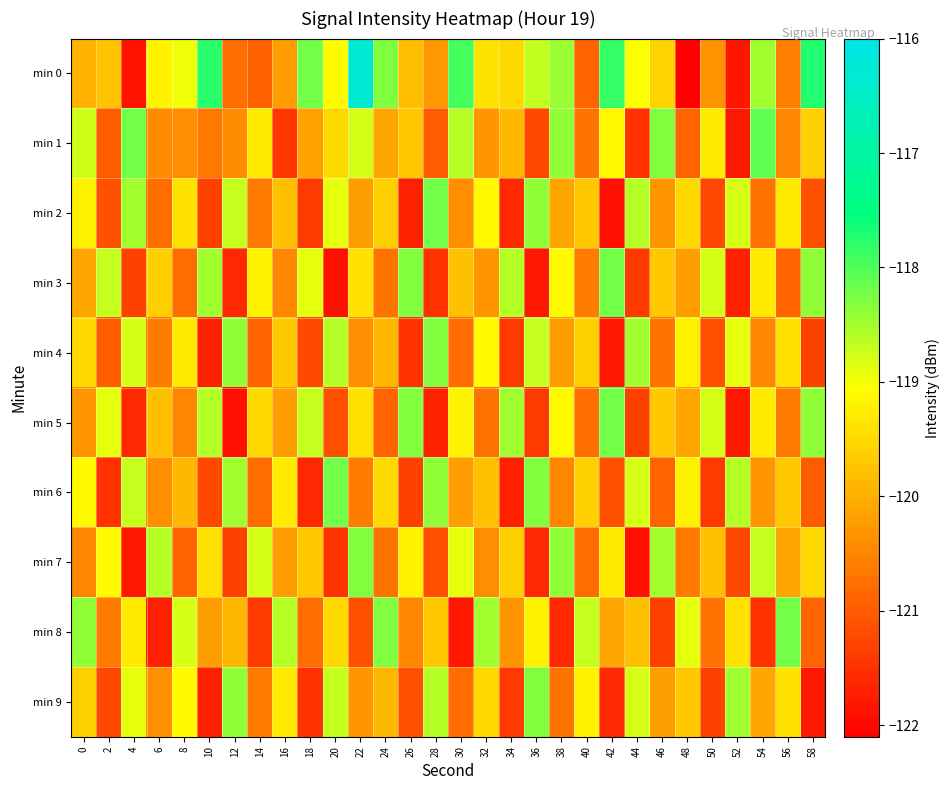

Reading left to right, transcribe all the data shown in this chart.

min 0: 0=-120.0	2=-119.8	4=-121.9	6=-119.2	8=-119.0	10=-117.8	12=-120.8	14=-120.9	16=-120.2	18=-118.2	20=-119.1	22=-116.3	24=-118.3	26=-119.8	28=-120.3	30=-117.9	32=-119.4	34=-119.5	36=-118.7	38=-118.4	40=-120.9	42=-117.9	44=-119.0	46=-119.6	48=-122.1	50=-120.4	52=-121.8	54=-118.5	56=-120.6	58=-117.7
min 1: 0=-118.8	2=-121.0	4=-118.2	6=-120.4	8=-120.4	10=-120.7	12=-120.4	14=-119.3	16=-121.4	18=-120.2	20=-119.5	22=-118.8	24=-120.1	26=-119.7	28=-121.0	30=-118.6	32=-120.3	34=-119.9	36=-121.2	38=-118.4	40=-120.7	42=-119.1	44=-121.5	46=-118.3	48=-120.9	50=-119.3	52=-121.8	54=-118.1	56=-120.5	58=-119.6
min 2: 0=-119.2	2=-121.1	4=-118.5	6=-120.8	8=-119.4	10=-121.3	12=-118.7	14=-120.6	16=-119.8	18=-121.4	20=-118.9	22=-120.2	24=-119.6	26=-121.7	28=-118.2	30=-120.4	32=-119.1	34=-121.6	36=-118.4	38=-120.1	40=-119.7	42=-121.9	44=-118.6	46=-120.3	48=-119.5	50=-121.2	52=-118.8	54=-120.7	56=-119.3	58=-121.1
min 3: 0=-120.1	2=-118.7	4=-121.3	6=-119.6	8=-120.8	10=-118.5	12=-121.6	14=-119.2	16=-120.5	18=-118.9	20=-121.9	22=-119.4	24=-120.7	26=-118.3	28=-121.5	30=-119.8	32=-120.3	34=-118.6	36=-121.8	38=-119.1	40=-120.6	42=-118.2	44=-121.4	46=-119.7	48=-120.2	50=-118.8	52=-121.7	54=-119.3	56=-120.9	58=-118.4
min 4: 0=-119.5	2=-121.0	4=-118.8	6=-120.6	8=-119.3	10=-121.7	12=-118.4	14=-120.9	16=-119.7	18=-121.2	20=-118.6	22=-120.4	24=-119.9	26=-121.5	28=-118.3	30=-120.8	32=-119.1	34=-121.4	36=-118.7	38=-120.2	40=-119.6	42=-121.8	44=-118.5	46=-120.7	48=-119.2	50=-121.1	52=-118.9	54=-120.5	56=-119.4	58=-121.3
min 5: 0=-120.3	2=-118.9	4=-121.6	6=-119.8	8=-120.5	10=-118.6	12=-121.9	14=-119.5	16=-120.2	18=-118.7	20=-121.1	22=-119.4	24=-120.9	26=-118.3	28=-121.7	30=-119.2	32=-120.7	34=-118.5	36=-121.4	38=-119.1	40=-120.8	42=-118.2	44=-121.3	46=-119.7	48=-120.1	50=-118.8	52=-121.8	54=-119.3	56=-120.6	58=-118.4
min 6: 0=-119.1	2=-121.5	4=-118.7	6=-120.4	8=-119.9	10=-121.2	12=-118.5	14=-120.8	16=-119.3	18=-121.6	20=-118.2	22=-120.6	24=-119.5	26=-121.3	28=-118.4	30=-120.2	32=-119.8	34=-121.7	36=-118.3	38=-120.5	40=-119.6	42=-121.1	44=-118.8	46=-120.9	48=-119.2	50=-121.4	52=-118.6	54=-120.3	56=-119.7	58=-121.0
min 7: 0=-120.5	2=-119.1	4=-121.8	6=-118.6	8=-120.9	10=-119.4	12=-121.3	14=-118.8	16=-120.2	18=-119.7	20=-121.5	22=-118.3	24=-120.7	26=-119.2	28=-121.1	30=-118.9	32=-120.4	34=-119.6	36=-121.6	38=-118.4	40=-120.8	42=-119.3	44=-121.9	46=-118.5	48=-120.6	50=-119.8	52=-121.2	54=-118.7	56=-120.1	58=-119.5
min 8: 0=-118.4	2=-120.6	4=-119.3	6=-121.7	8=-118.8	10=-120.2	12=-119.9	14=-121.4	16=-118.6	18=-120.8	20=-119.5	22=-121.1	24=-118.3	26=-120.5	28=-119.7	30=-121.8	32=-118.5	34=-120.3	36=-119.2	38=-121.6	40=-118.7	42=-120.1	44=-119.8	46=-121.3	48=-118.9	50=-120.7	52=-119.4	54=-121.5	56=-118.2	58=-120.9
min 9: 0=-119.6	2=-121.2	4=-118.9	6=-120.4	8=-119.1	10=-121.7	12=-118.4	14=-120.6	16=-119.3	18=-121.5	20=-118.7	22=-120.3	24=-119.9	26=-121.1	28=-118.6	30=-120.8	32=-119.5	34=-121.4	36=-118.3	38=-120.7	40=-119.2	42=-121.6	44=-118.8	46=-120.2	48=-119.7	50=-121.3	52=-118.5	54=-120.1	56=-119.4	58=-121.8